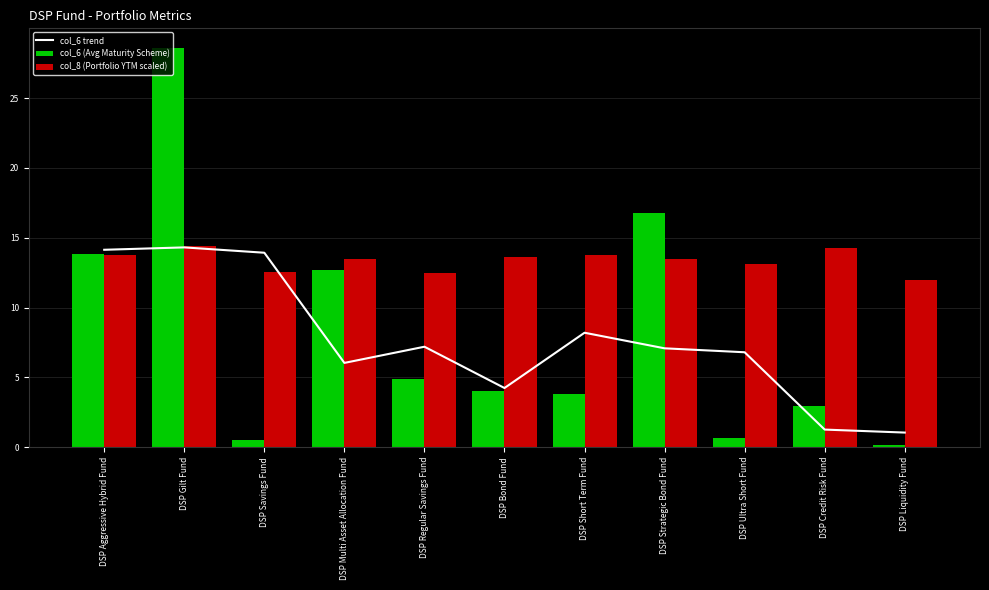

At which label is col_6 trend closest to 7?

DSP Strategic Bond Fund